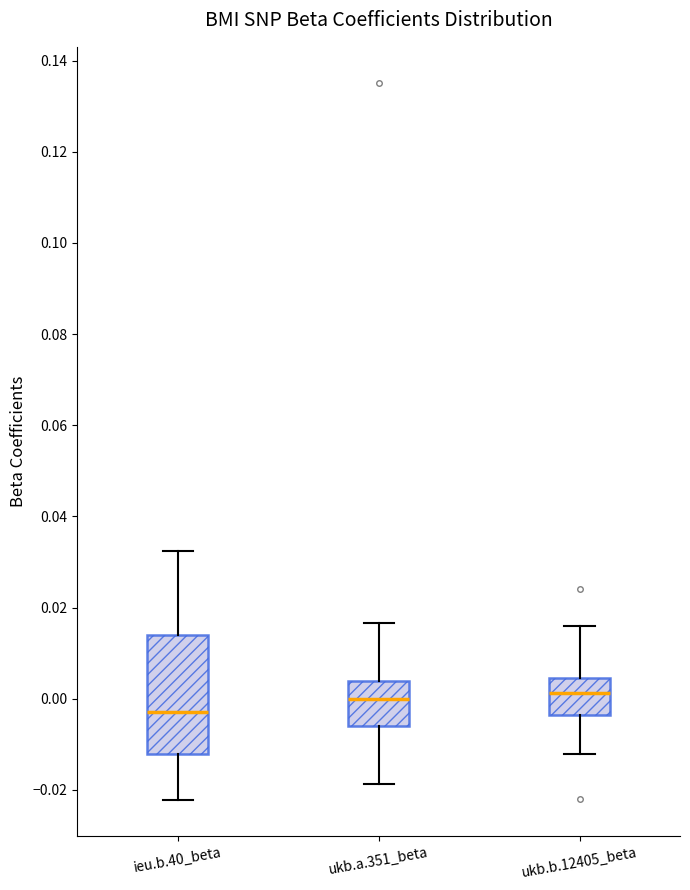

Reading left to right, transcribe this box plot: for each box, give where its median line is, the range the box spans, and where its two whiskers end, as read against the y-axis. The values are not printed on the chart, so give them approximately, as read against the axis.

ieu.b.40_beta: median -0.002, box -0.012 to 0.014, whiskers -0.022 to 0.032
ukb.a.351_beta: median 0.000, box -0.006 to 0.004, whiskers -0.018 to 0.016
ukb.b.12405_beta: median 0.002, box -0.004 to 0.004, whiskers -0.012 to 0.016